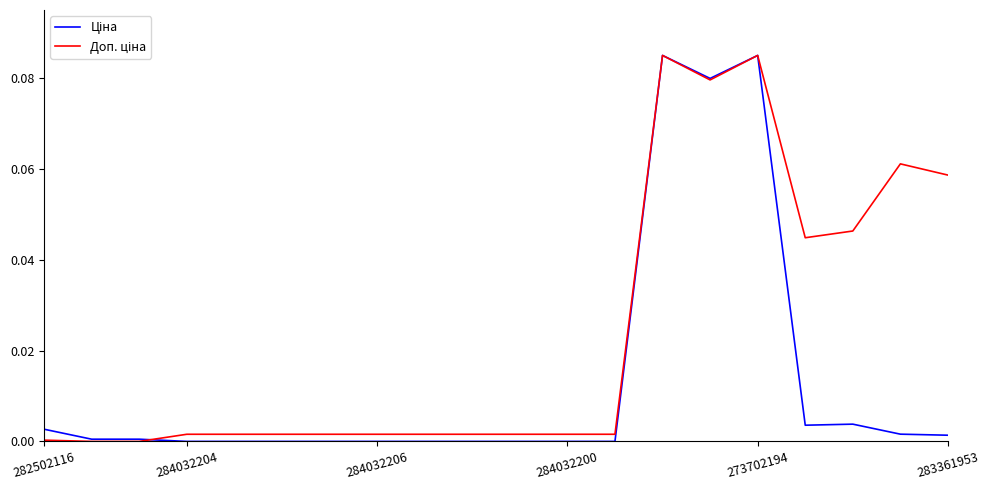

How many lines are shown in the chart?

2